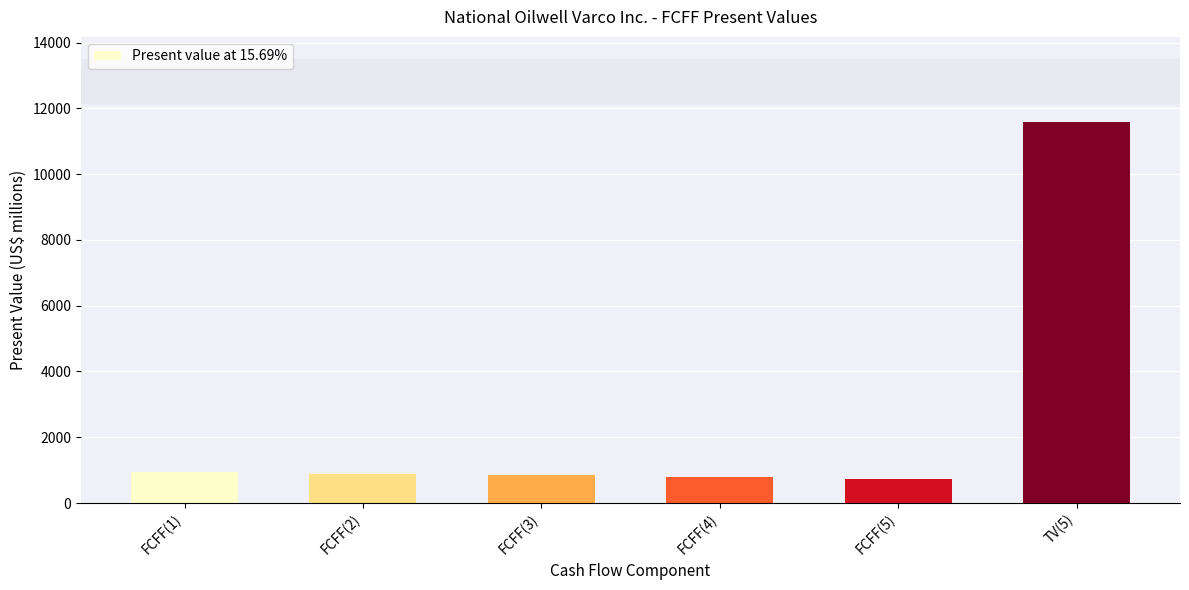

What is the value of the 2nd bar from the left?

894